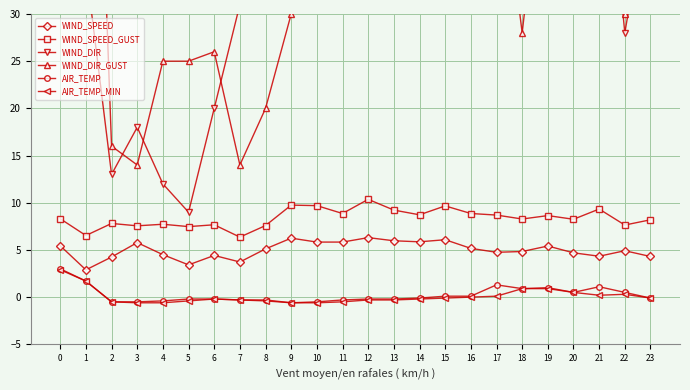

True or false: WIND_DIR_GUST and AIR_TEMP intersect in this chart.

False